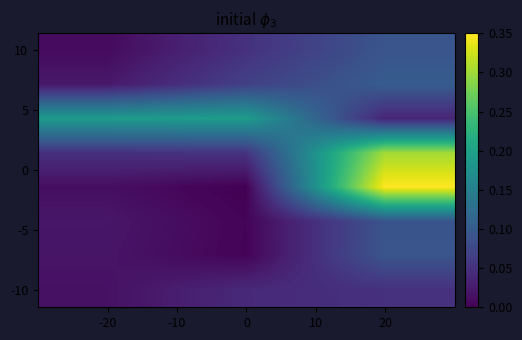

Count the number of data series in this chart.

8